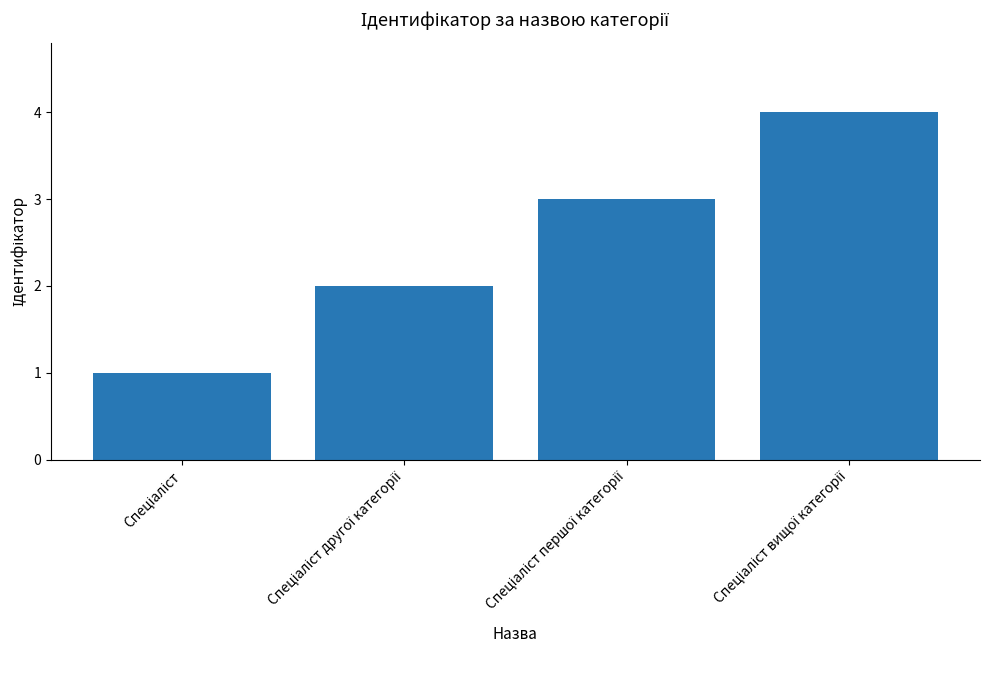

What is the value of the 1st bar from the left?

1